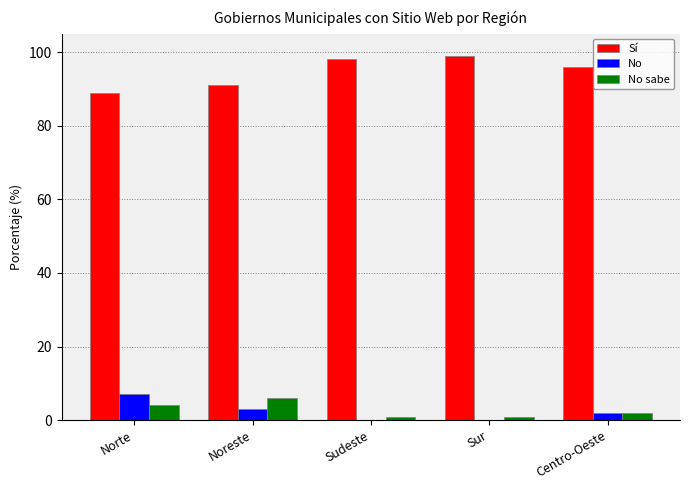

Between Noreste and Sudeste, which series saw the biggest shift?

Sí